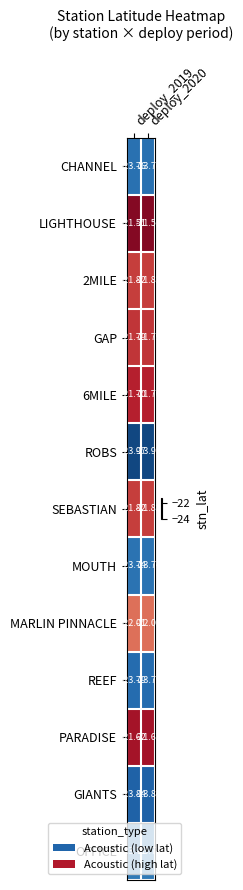

Which series has the largest total across all categories?

LIGHTHOUSE